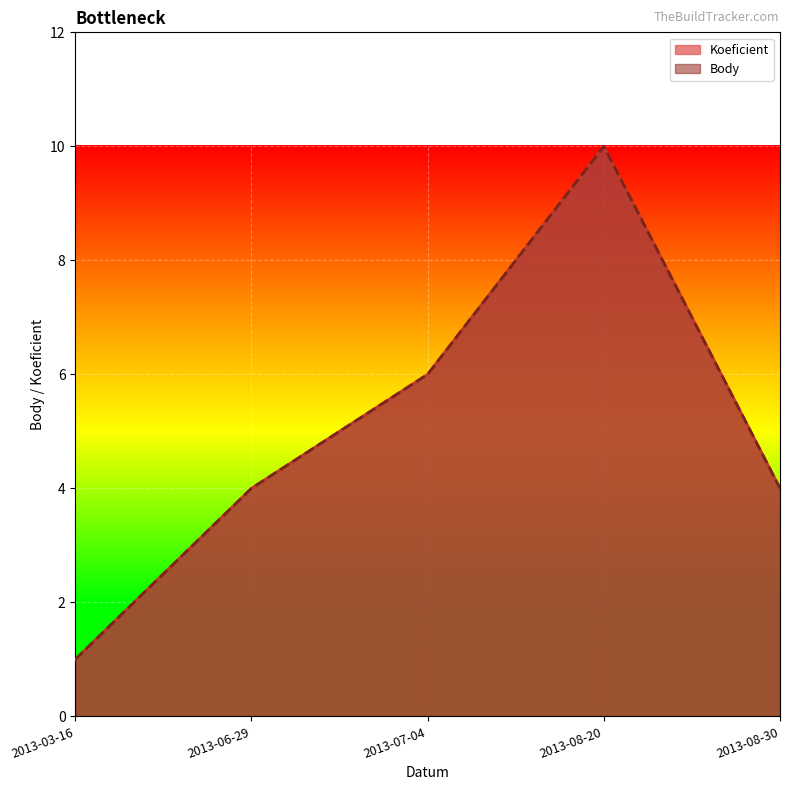

What is the approximate value of Koeficient at 2013-07-04?

6